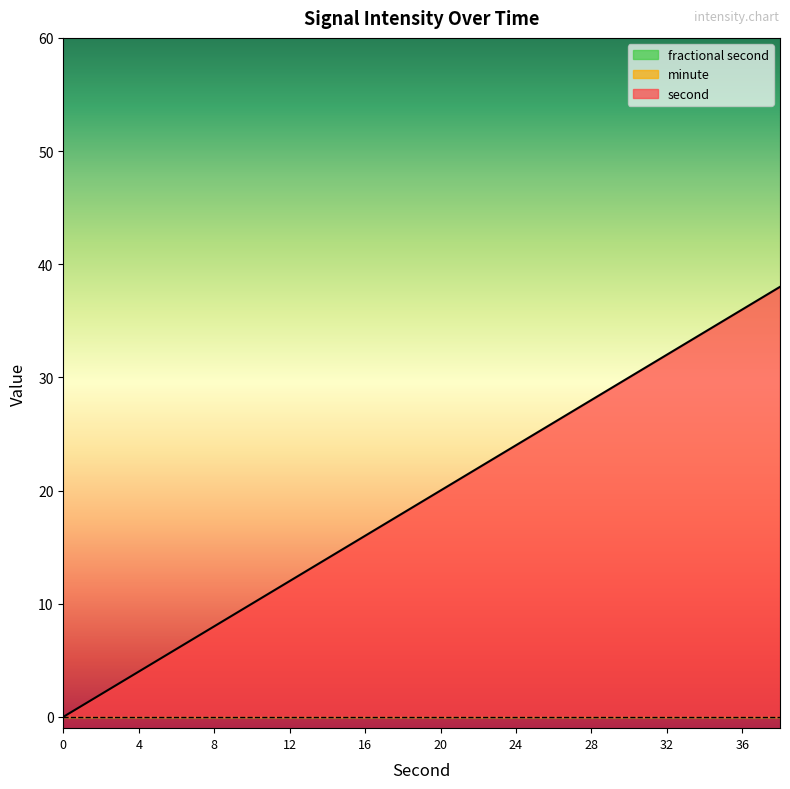

True or false: second and fractional second intersect in this chart.

False